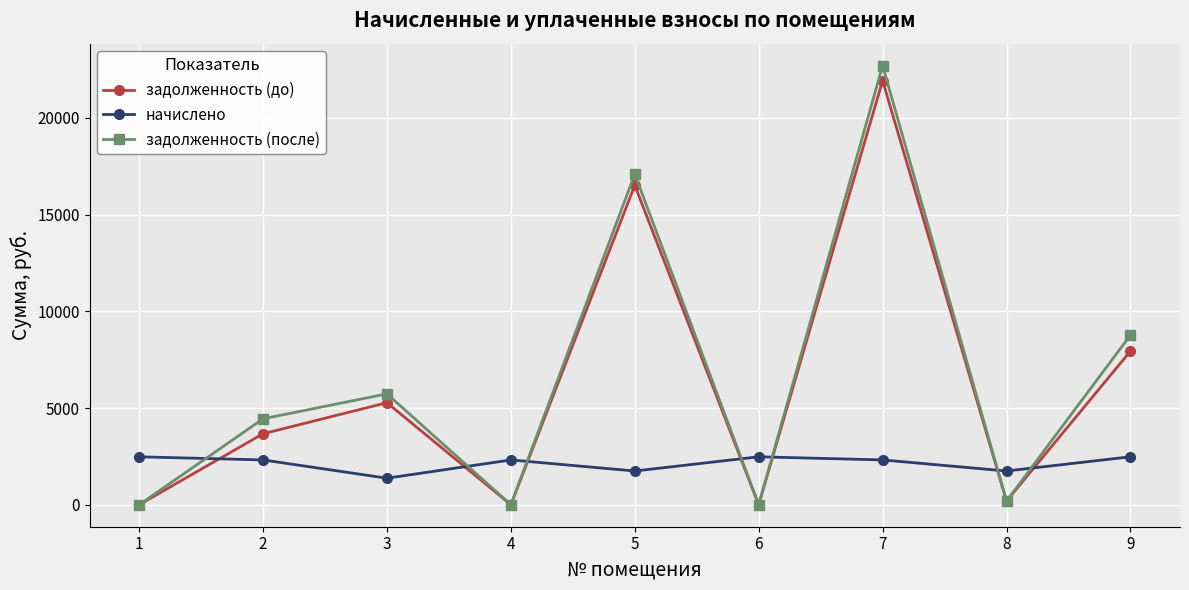

Where is the first local maximum for задолженность (после)?

3